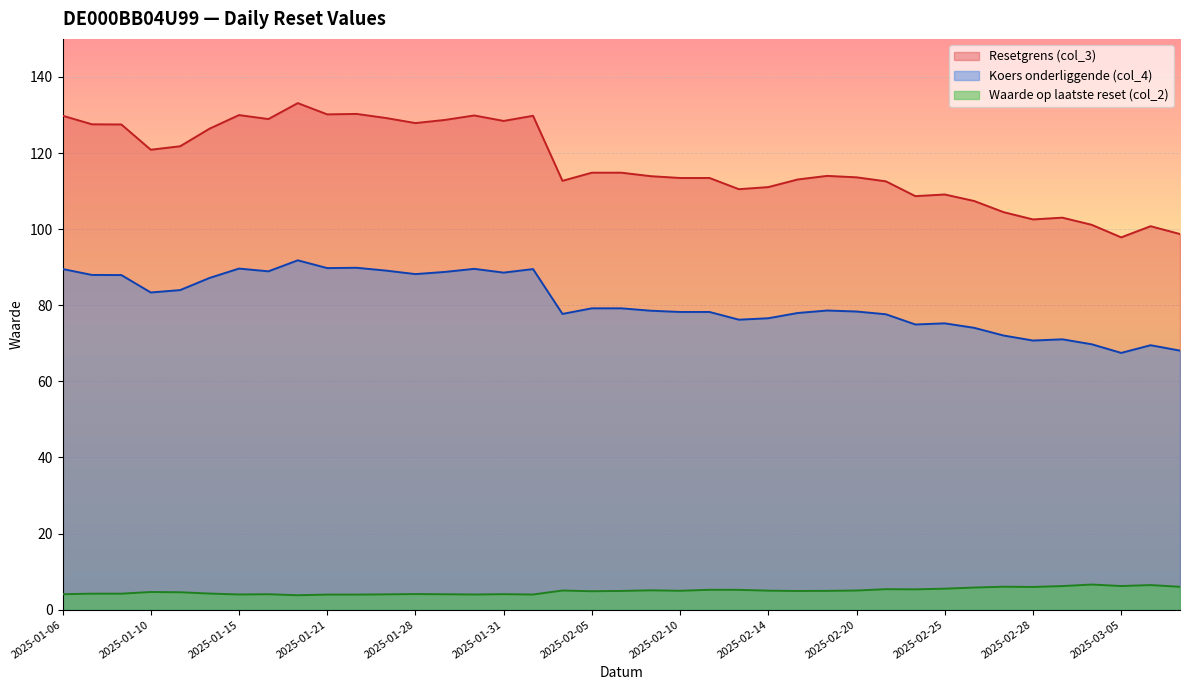

What is the highest value of the Waarde op laatste reset (col_2) series?

6.6